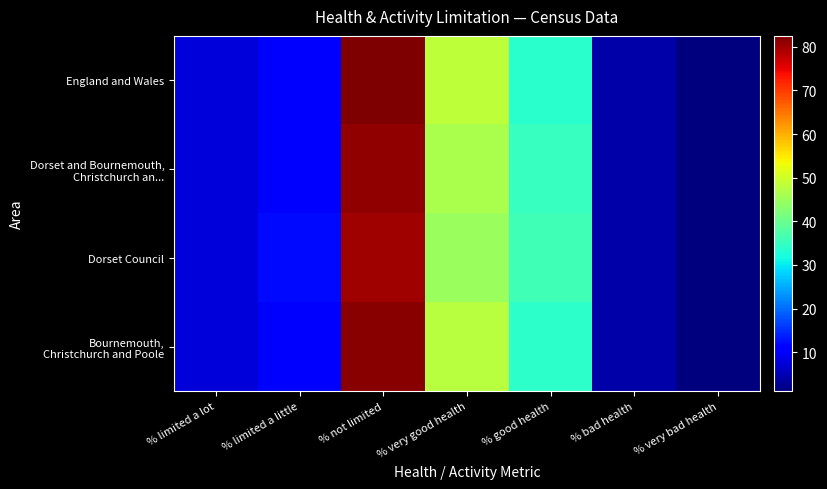

At which category is the sum across all series the highest?

% not limited